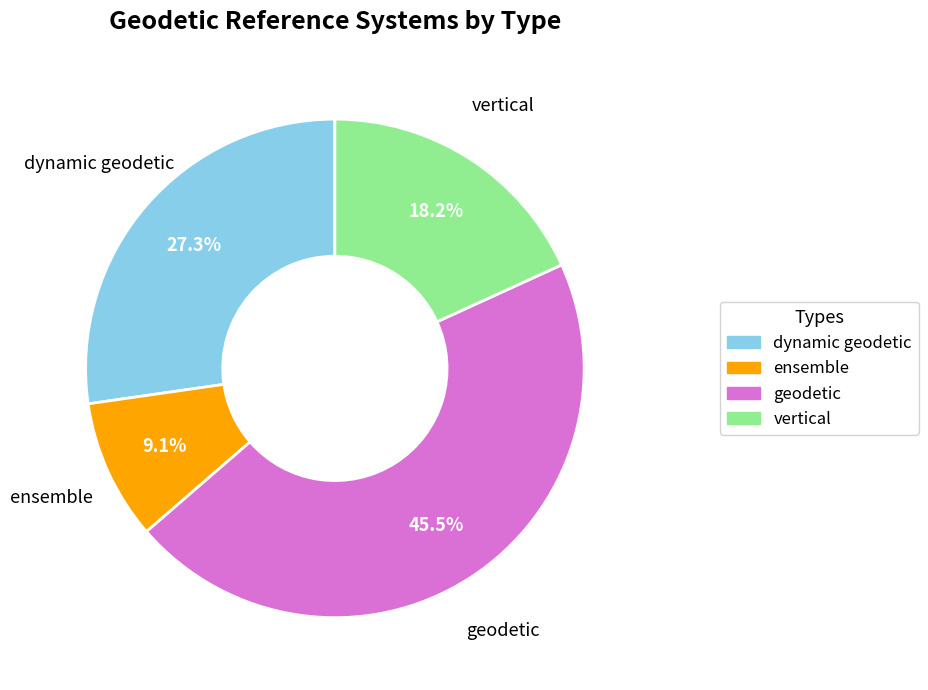

Does any single category account for the majority?

No